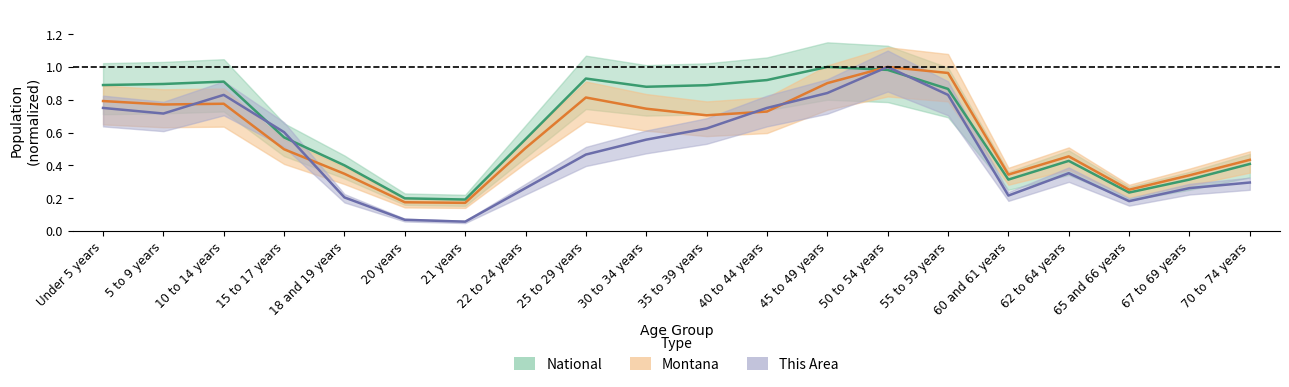

What is the maximum value shown in the chart?

1.0